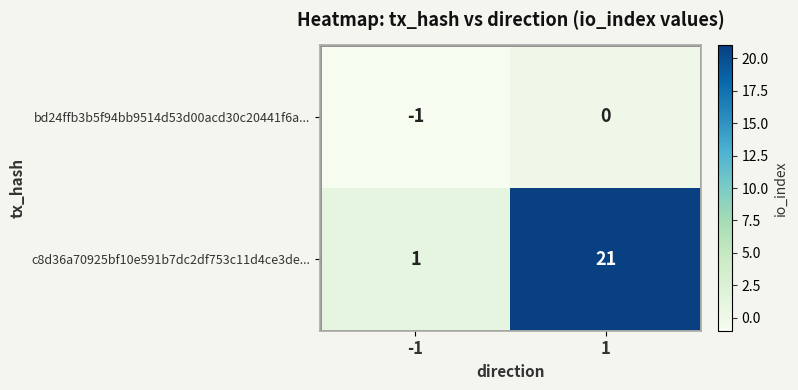

What is the greatest value displayed?

21